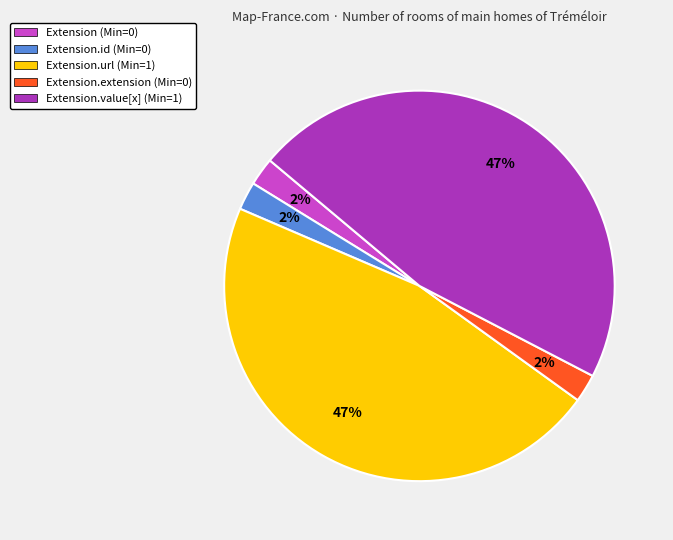

Does any single category account for the majority?

No